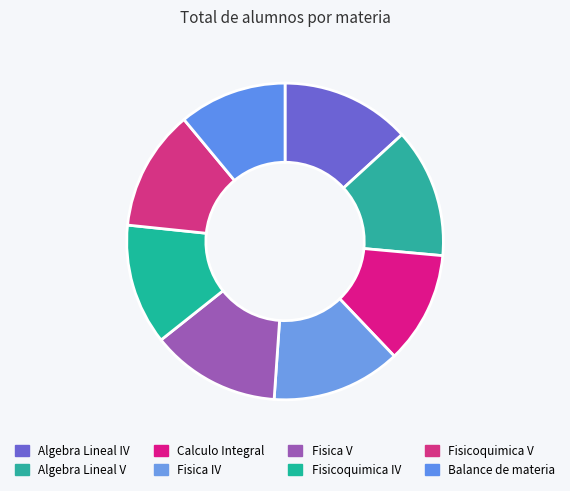

How many segments does this pie chart have?

8